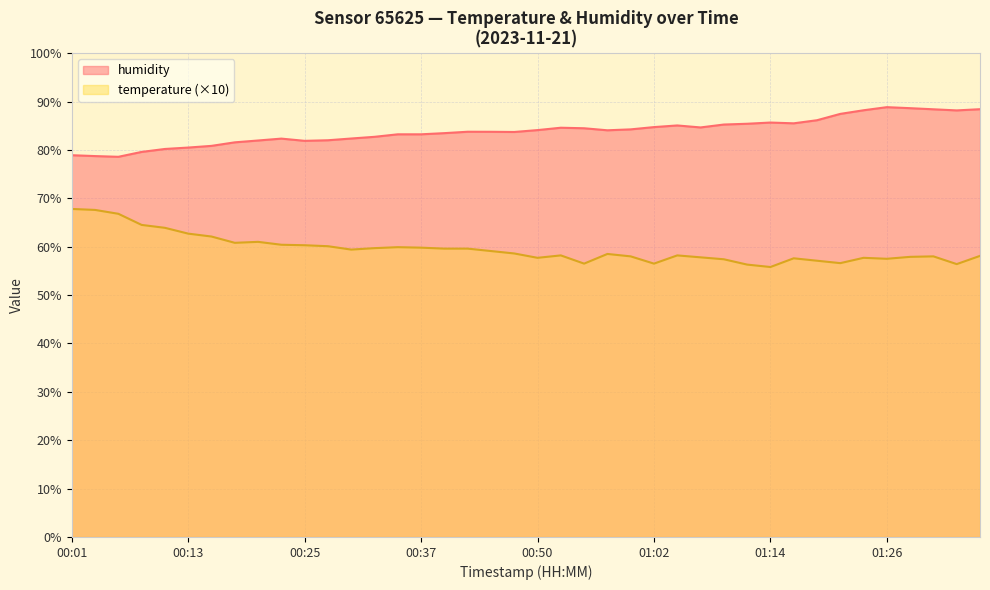

At how many categories does at least one series exceed 84?

20